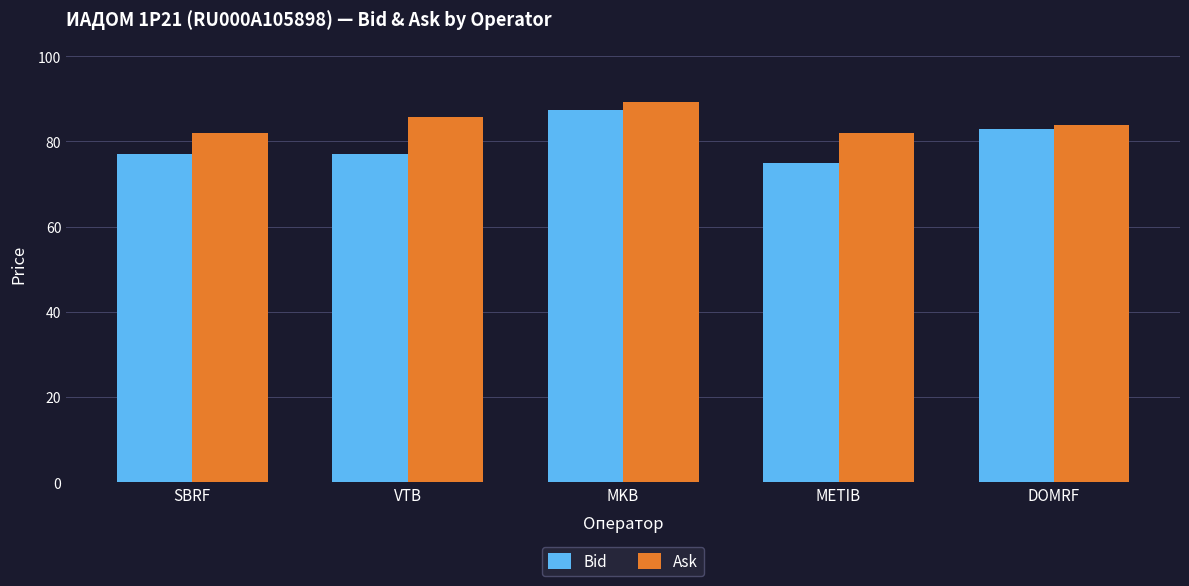

What is the label of the 5th bar from the right?

SBRF